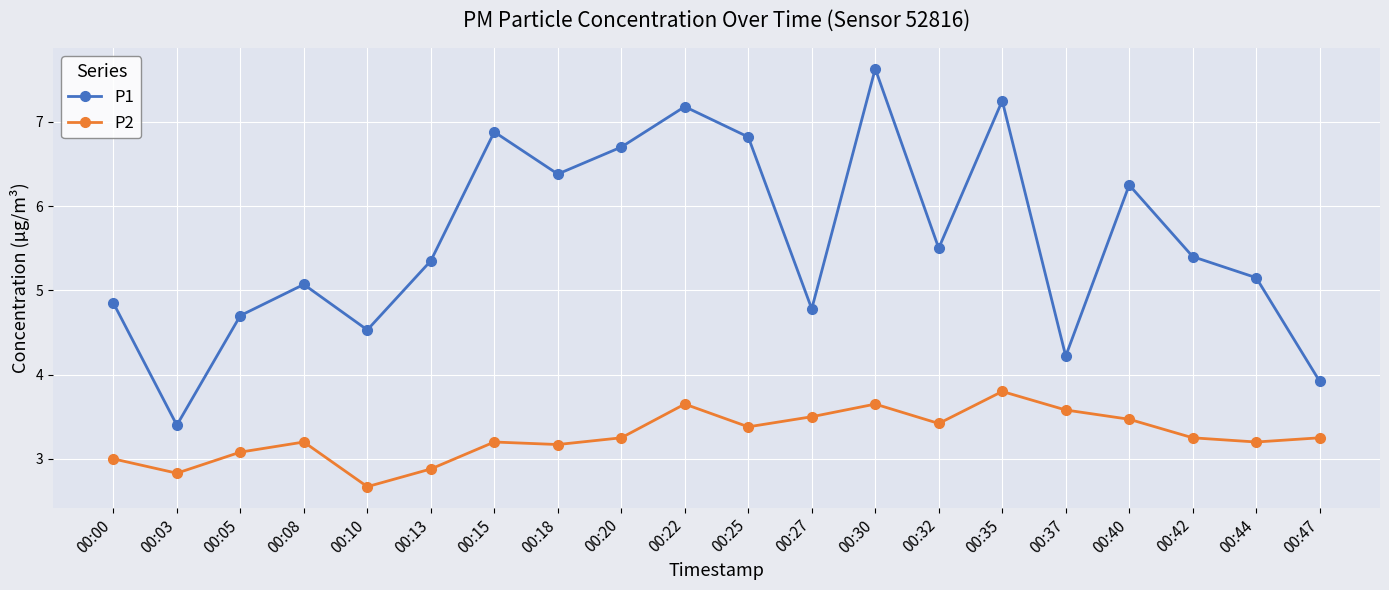

What is the value of the P2 point at the 17th from the left?

3.5